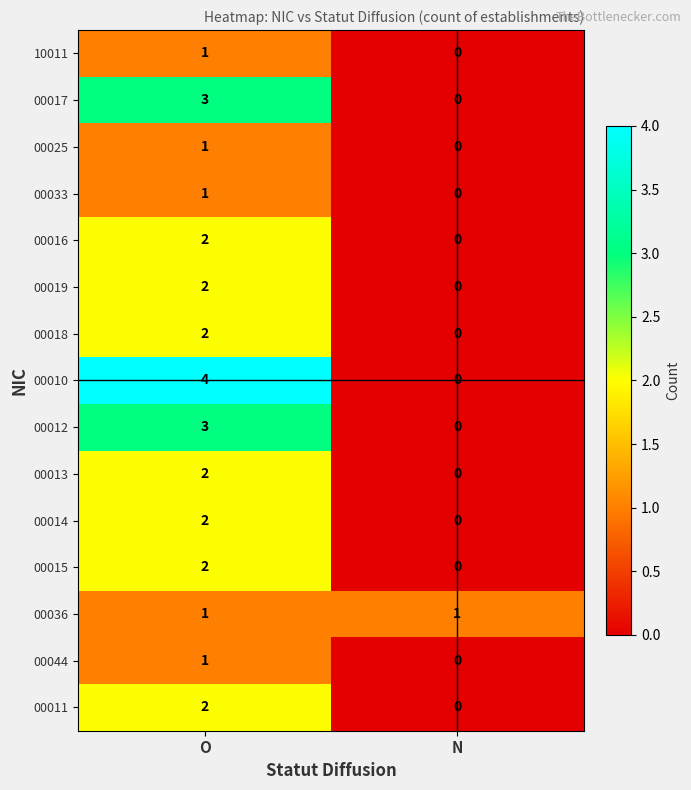

List the labels in order of 00012 value, smallest first.

N, O